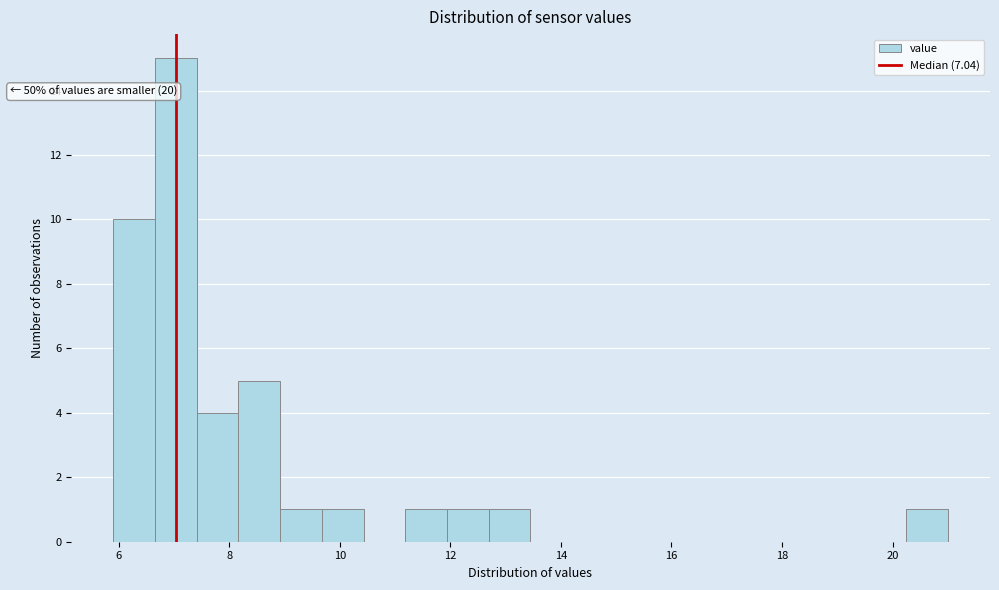

Read against the x-axis, roughly where is the centre of the tallest bar?

7.0